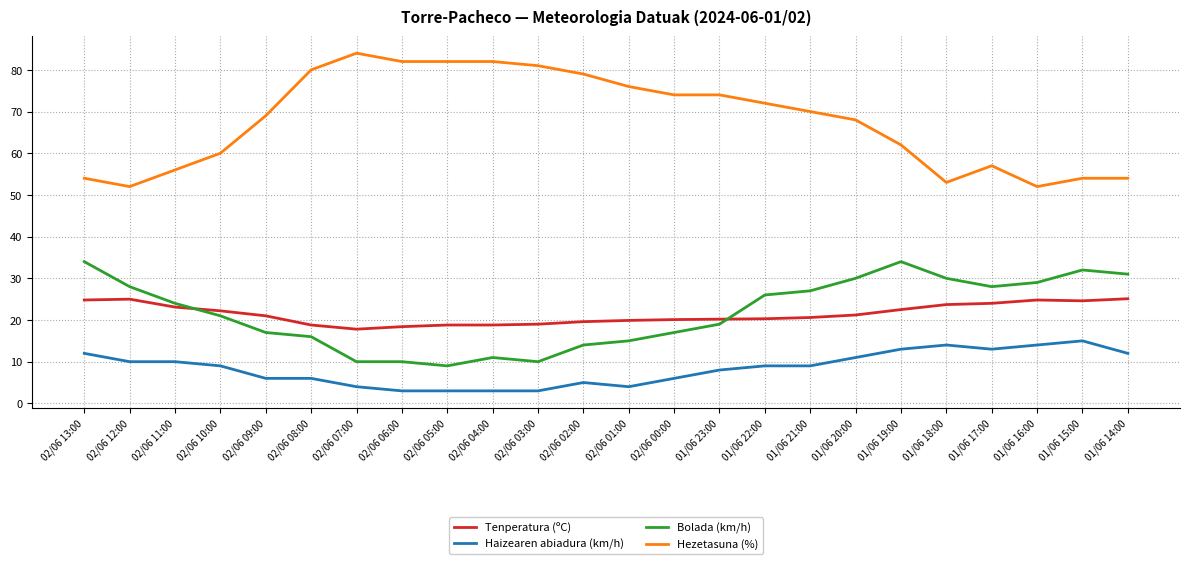

Between 02/06 10:00 and 02/06 06:00, which series saw the biggest shift?

Hezetasuna (%)